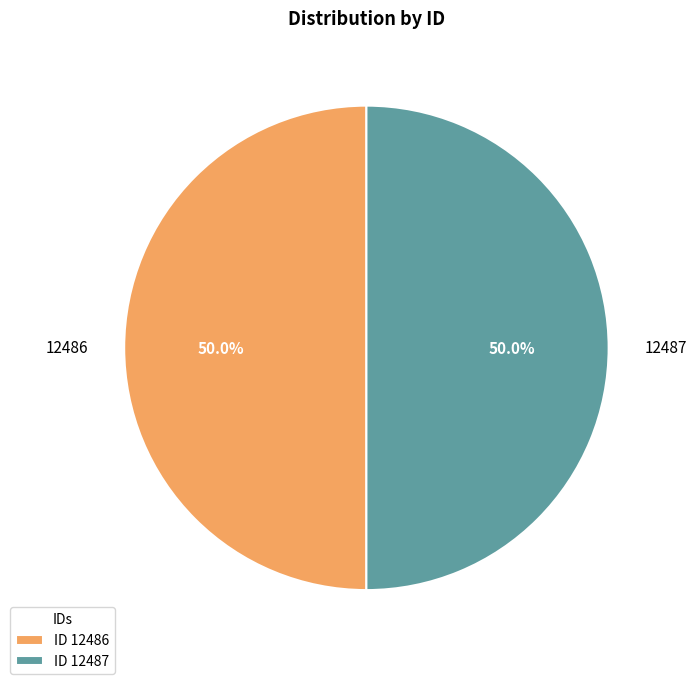

Approximately how many times larger is the value at 12486 compared to 12487?

1.0